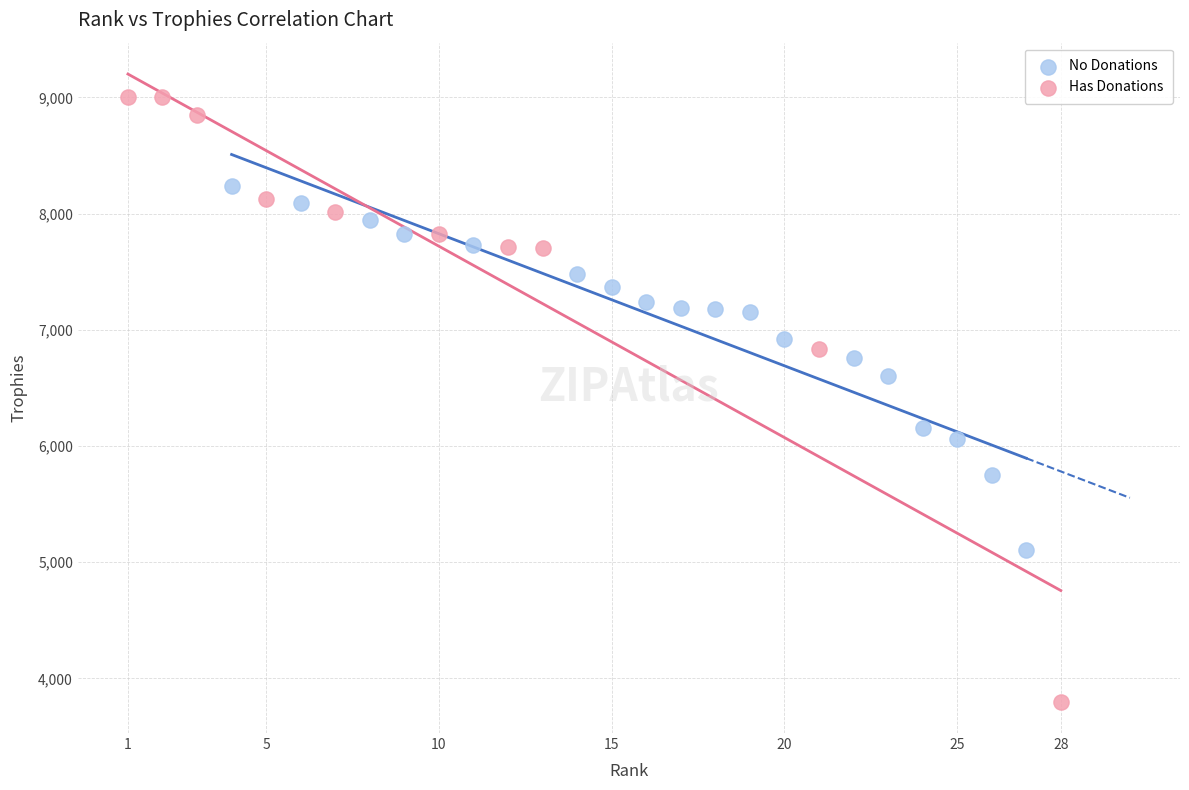

Which series has the widest spread of Y values?

Has Donations